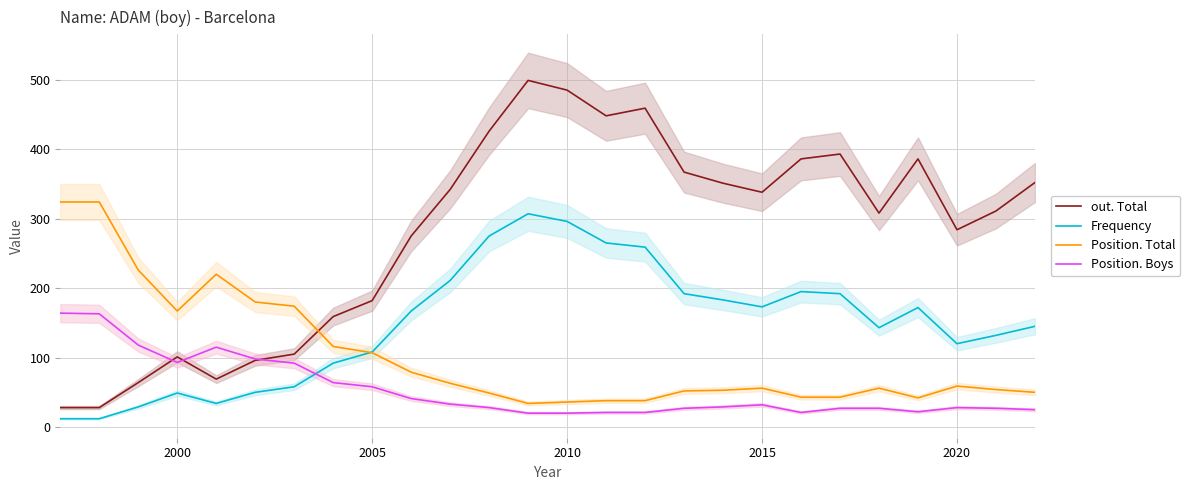

The out. Total series shows 148 at 2000. True or false?

False